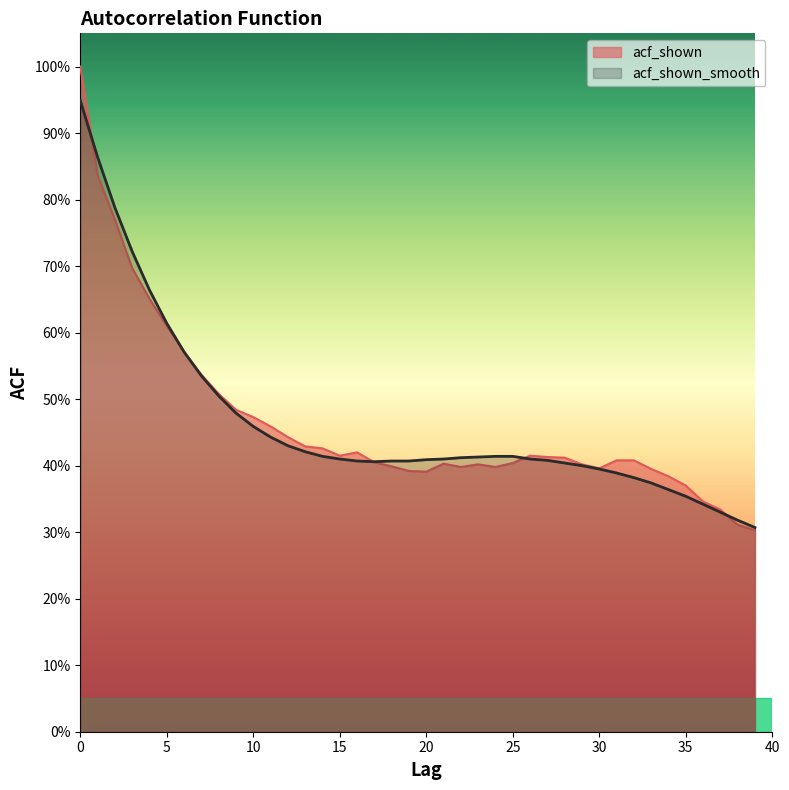

What is the value of the acf_shown point at the 13th from the left?

0.4